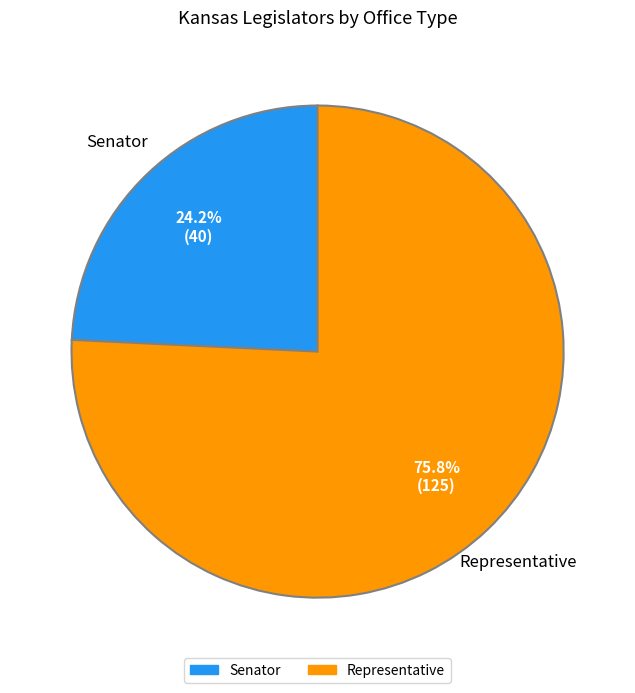

To the nearest percent, what is the combined percentage of Representative and Senator?

100%